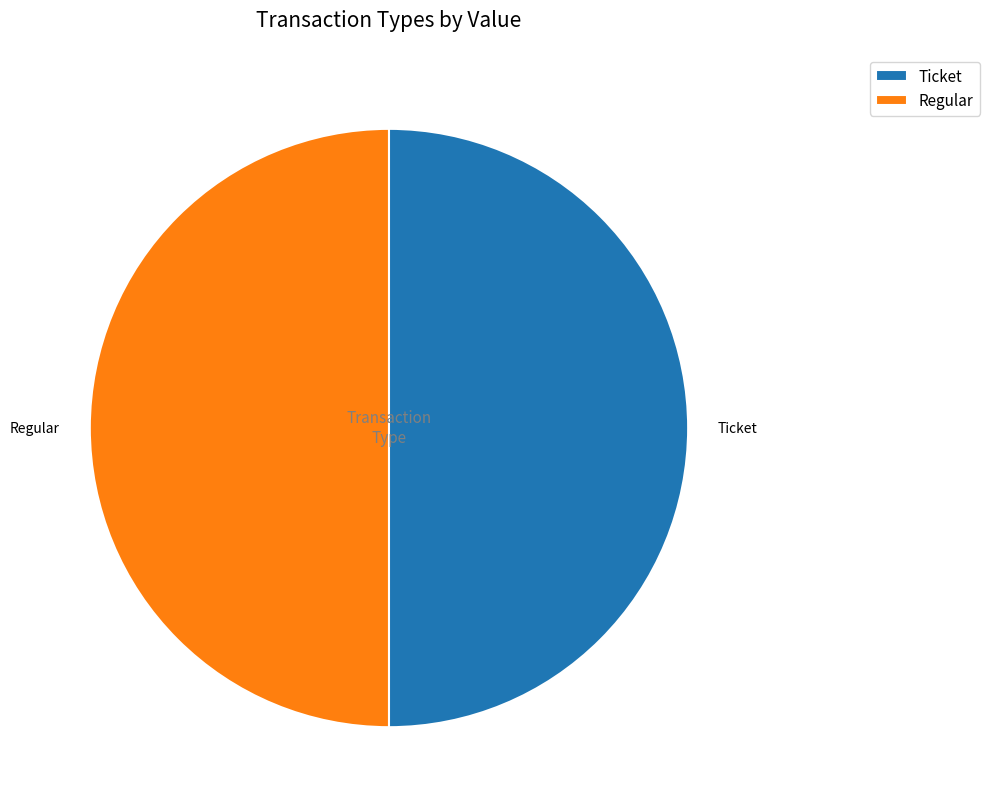

Is it true that Regular is 57% of the pie?

False